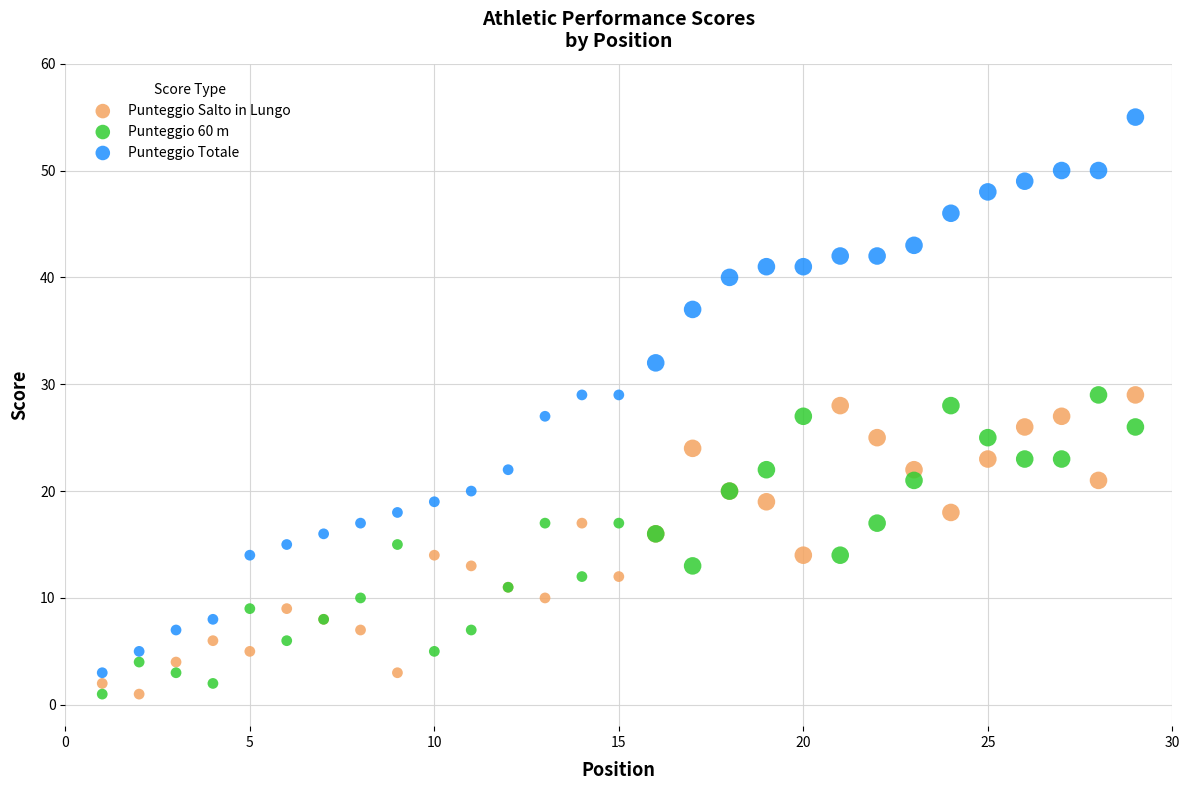

Which series contains the highest Y value?

Punteggio Totale